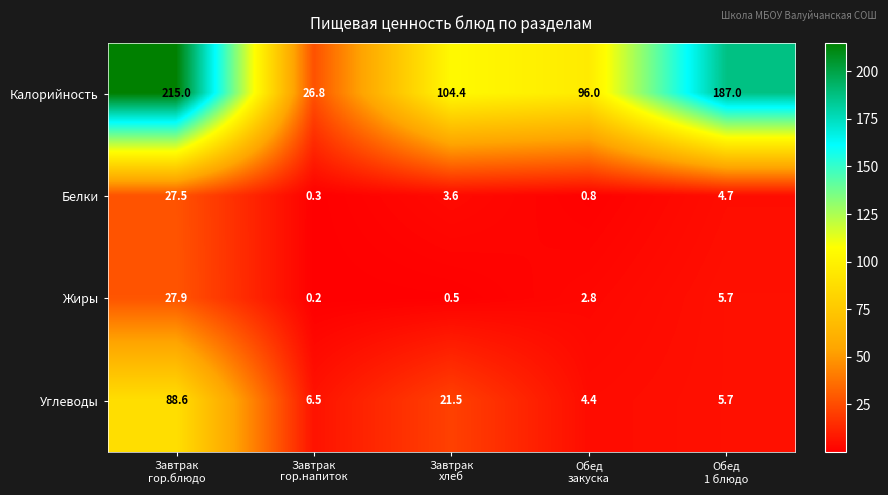

Which series has the widest spread of values?

Калорийность